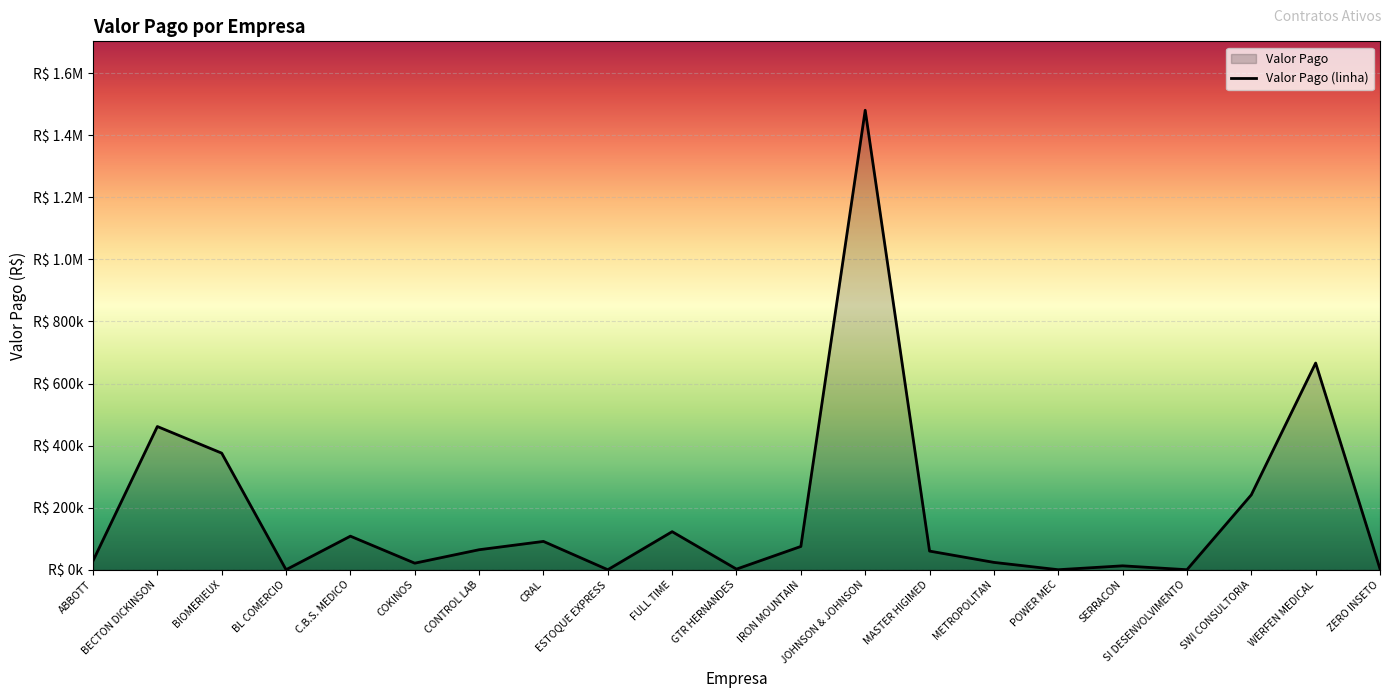

What is the greatest value displayed?

1480418.2